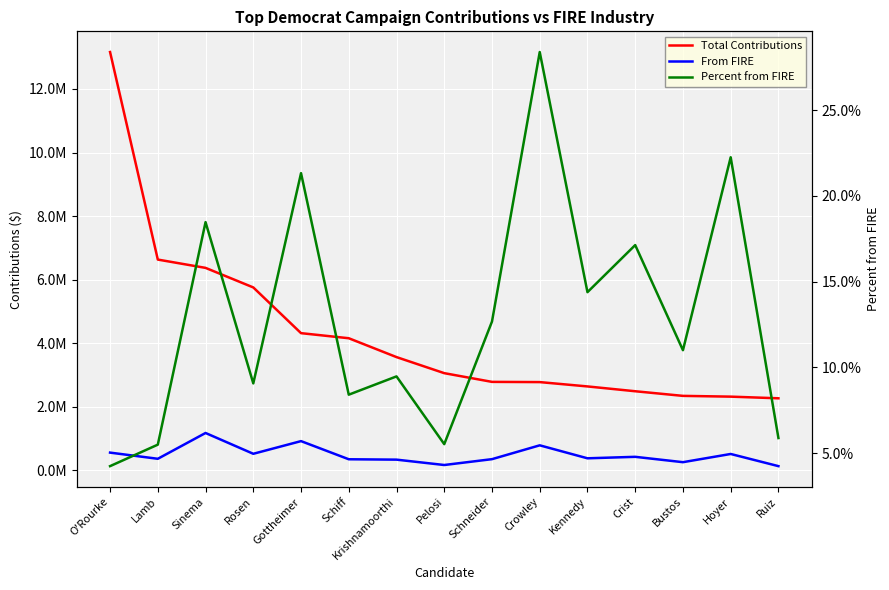

True or false: Percent from FIRE has a value of 0.0 at Krishnamoorthi.

False